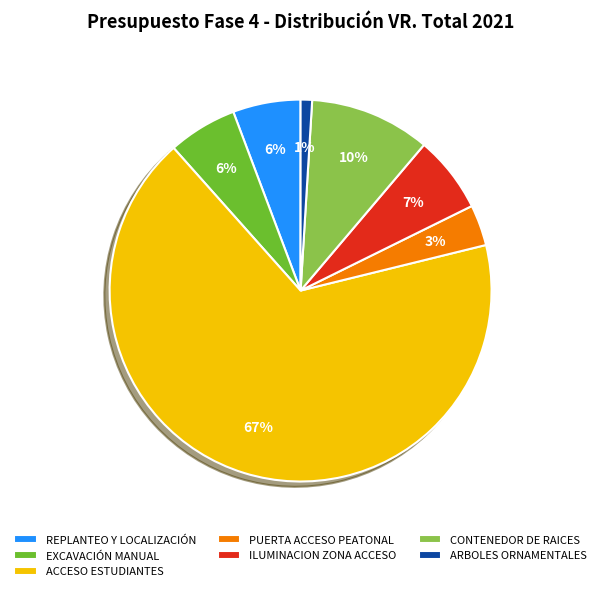

Which has a higher value, ILUMINACION ZONA ACCESO or ARBOLES ORNAMENTALES?

ILUMINACION ZONA ACCESO